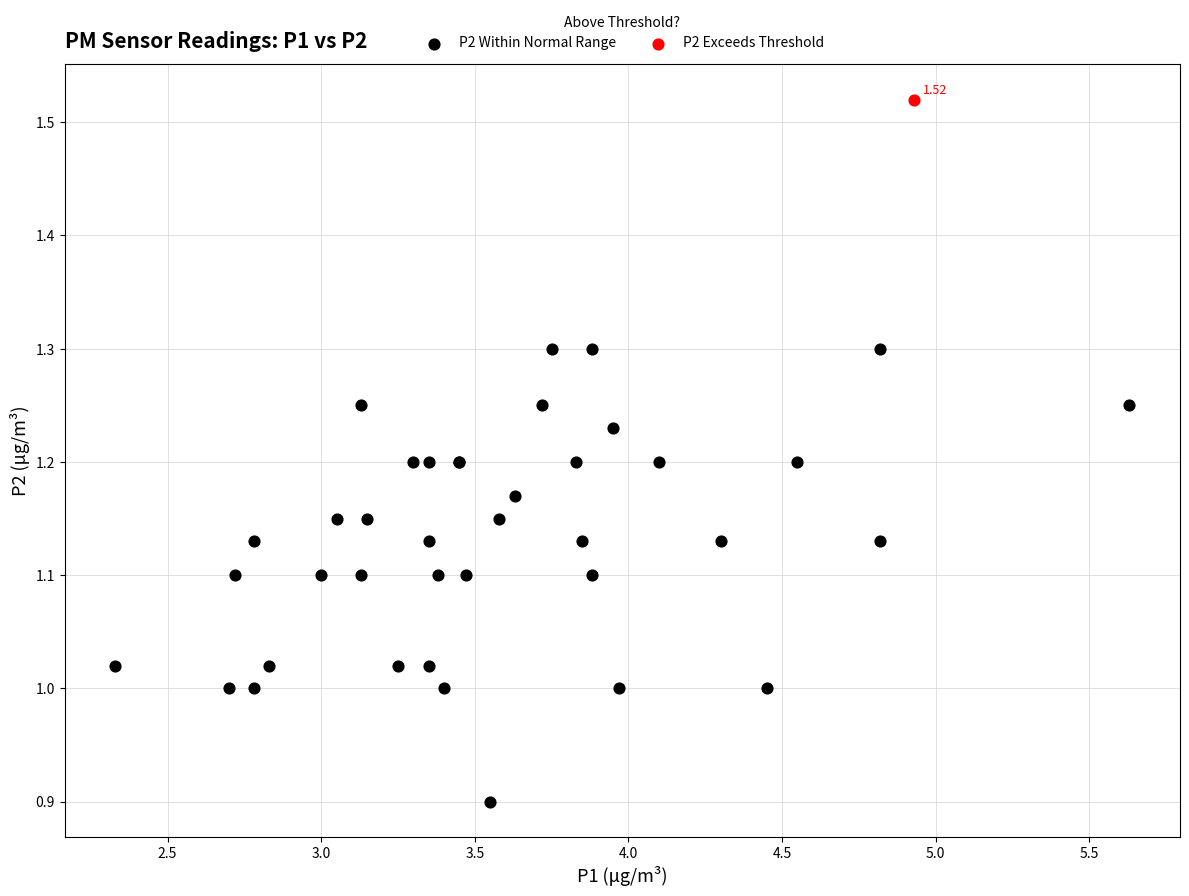

What are all the series names shown in the legend?

P2 Within Normal Range, P2 Exceeds Threshold